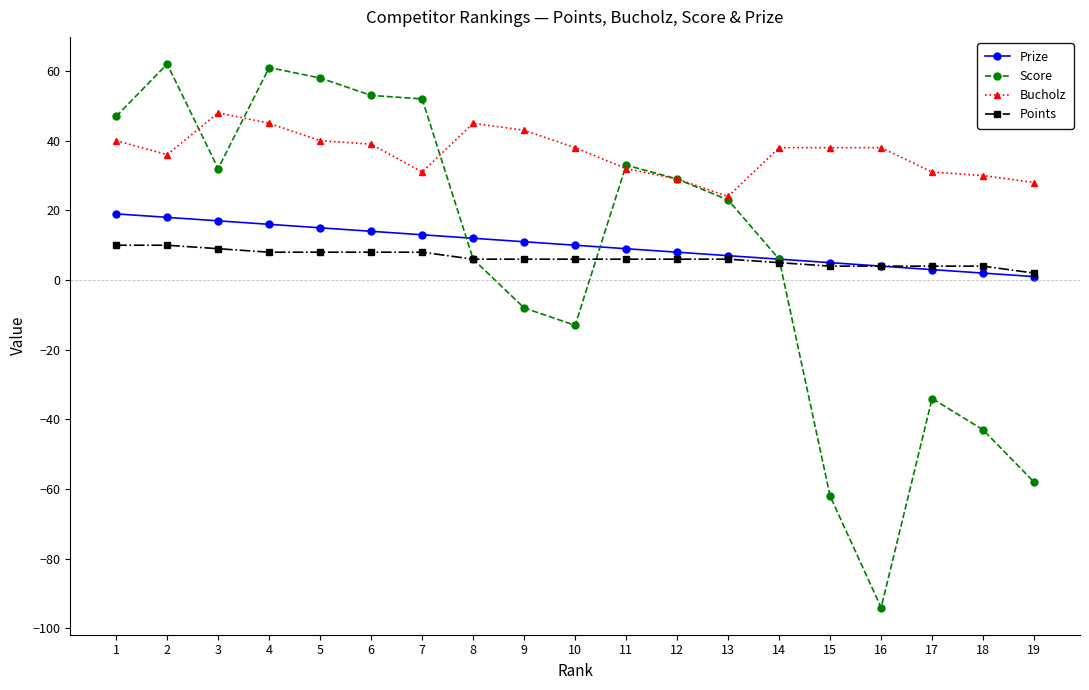

Which series has the largest total across all categories?

Bucholz